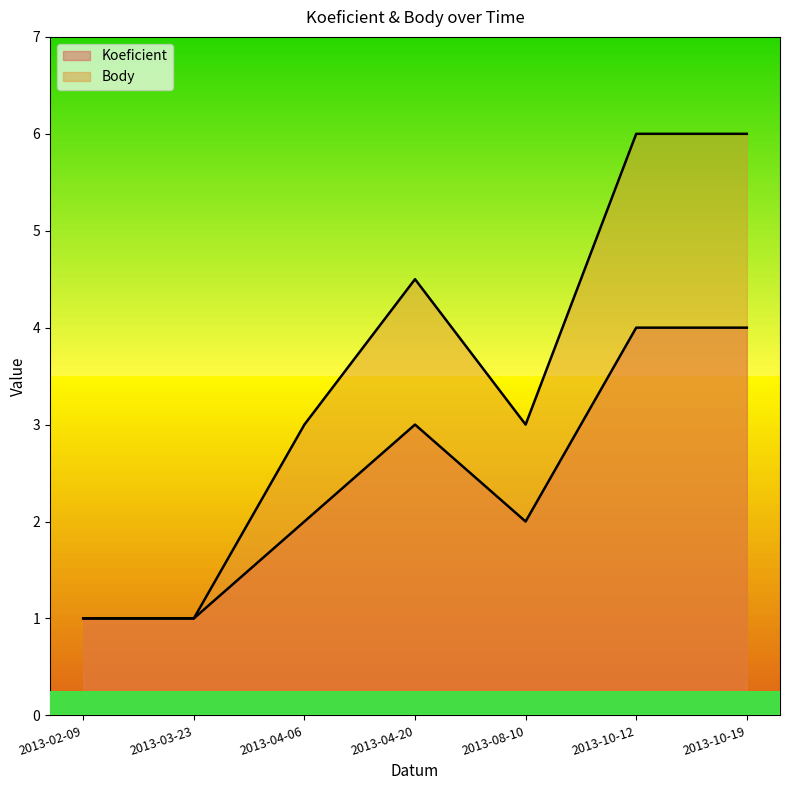

Between 2013-04-20 and 2013-08-10, which series saw the biggest shift?

Body